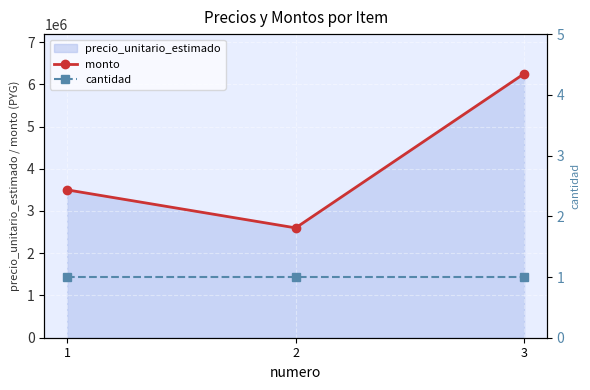

At which label is monto closest to 4425000?

1